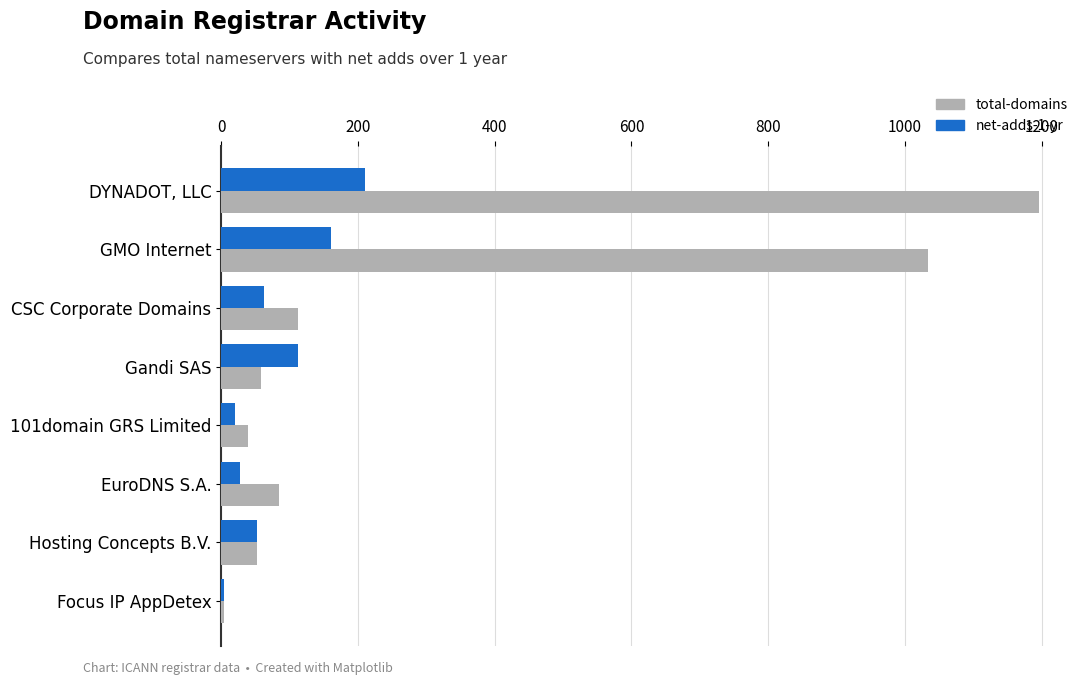

Which series has the largest total across all categories?

total-domains